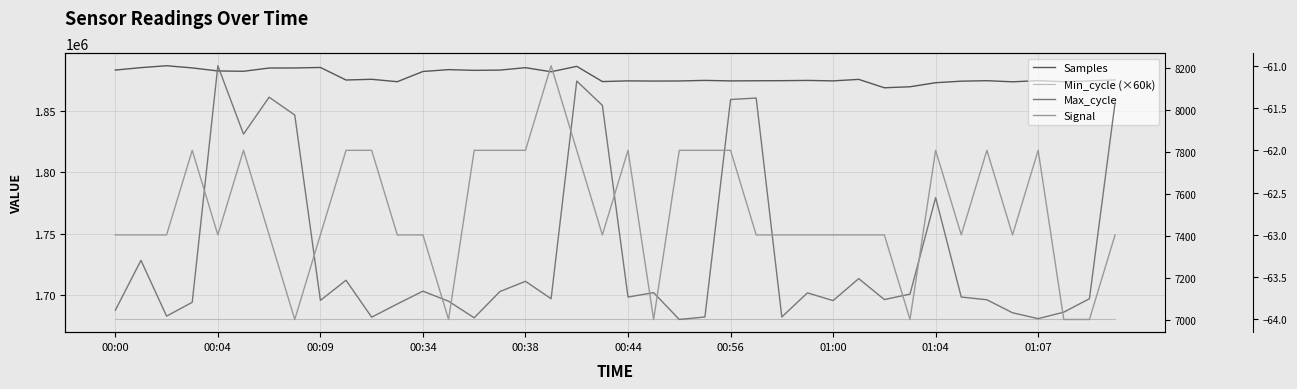

At which label does Max_cycle reach its minimum?

22